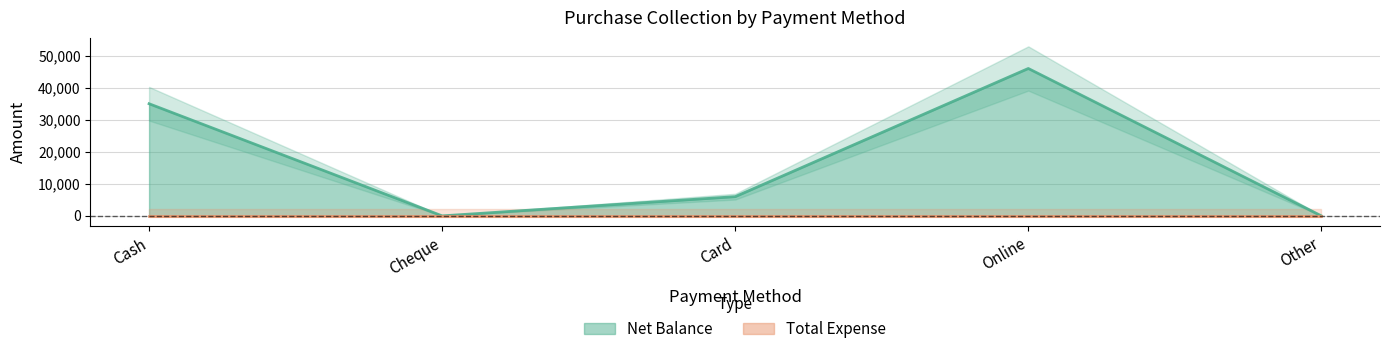

What is the maximum value shown in the chart?

46000